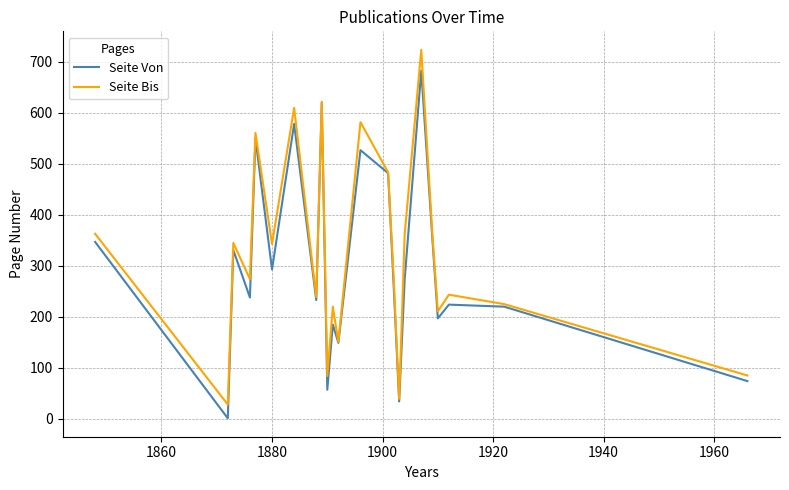

How many values in the Seite Bis series are below 280?

11